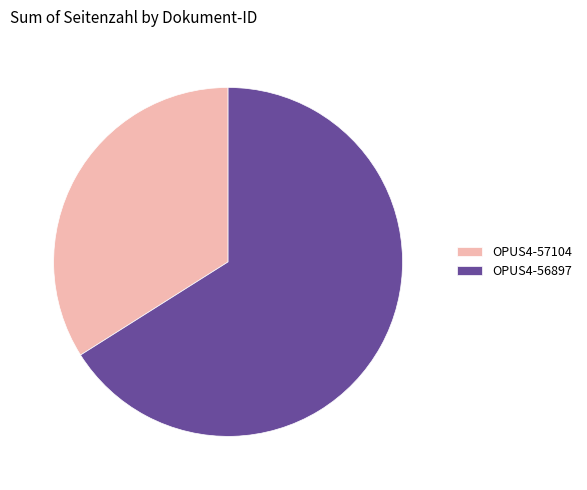

The OPUS4-57104 slice represents 27% of the pie. True or false?

False